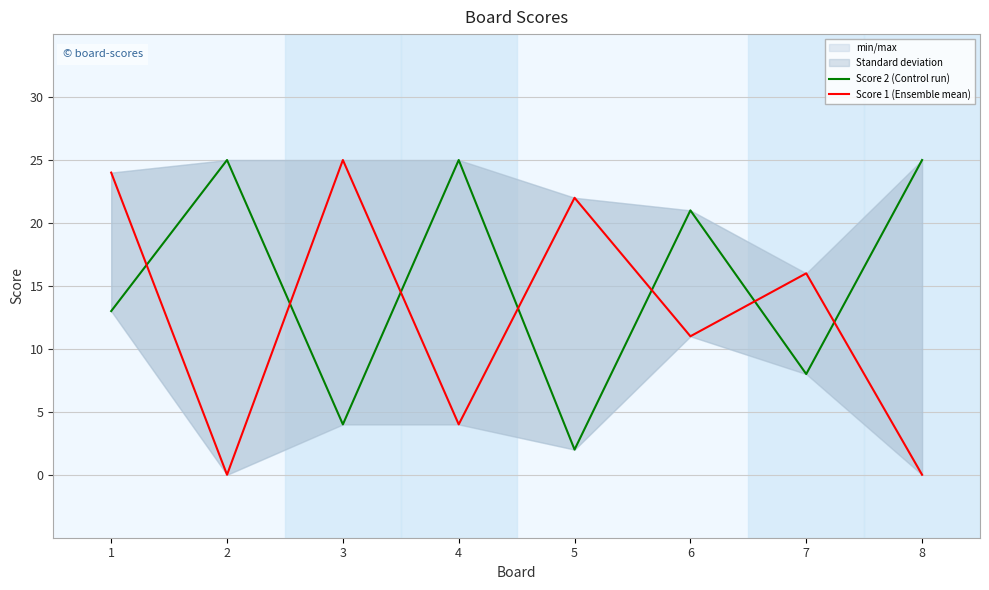

Where do Score 1 (Ensemble mean) and Score 2 (Control run) first cross each other?

1 and 2